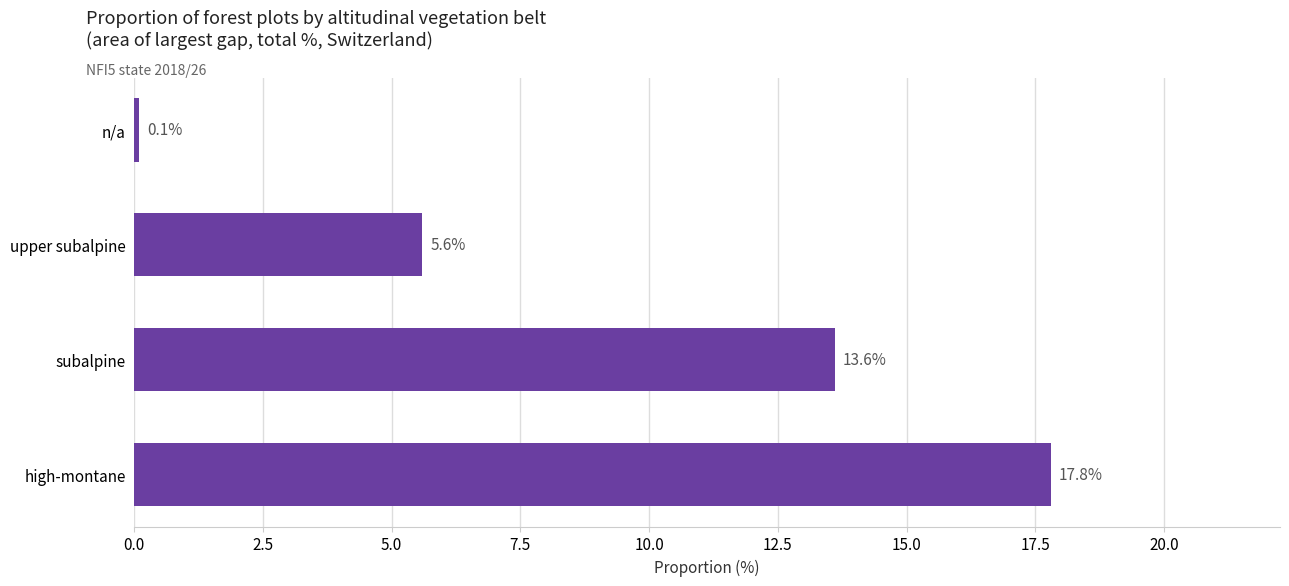

Reading bottom to top, transcribe all the data shown in this chart.

17.8	13.6	5.6	0.1